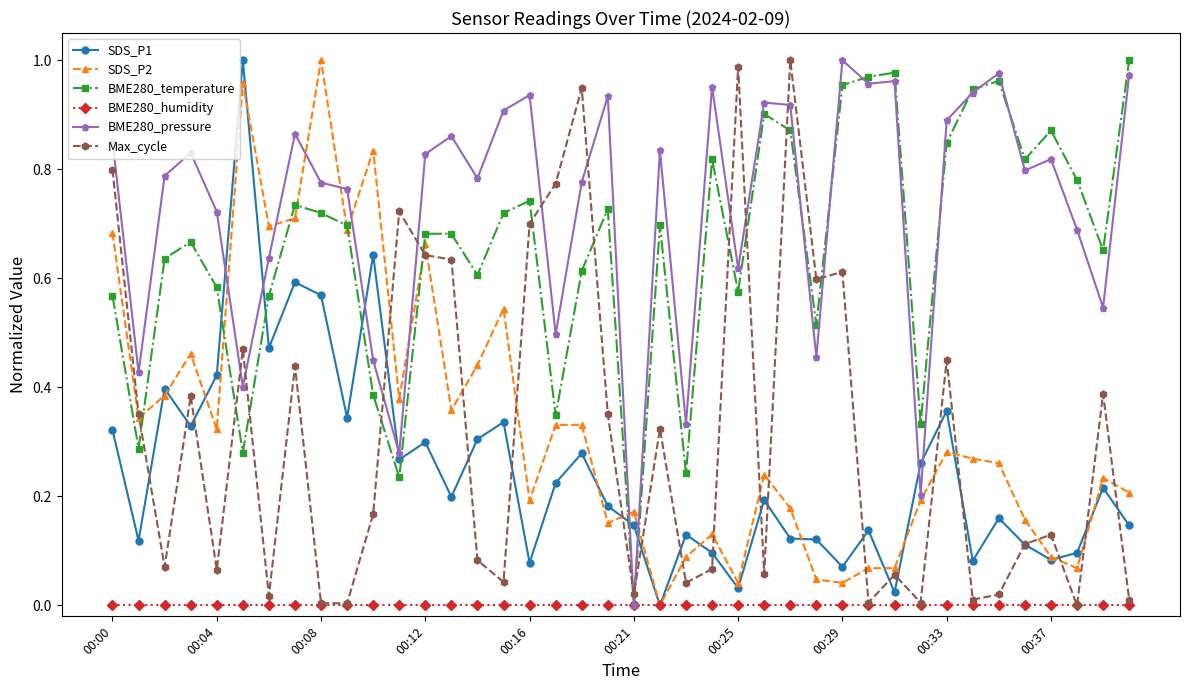

Which series ends up on top after the final intersection of SDS_P1 and BME280_pressure?

BME280_pressure